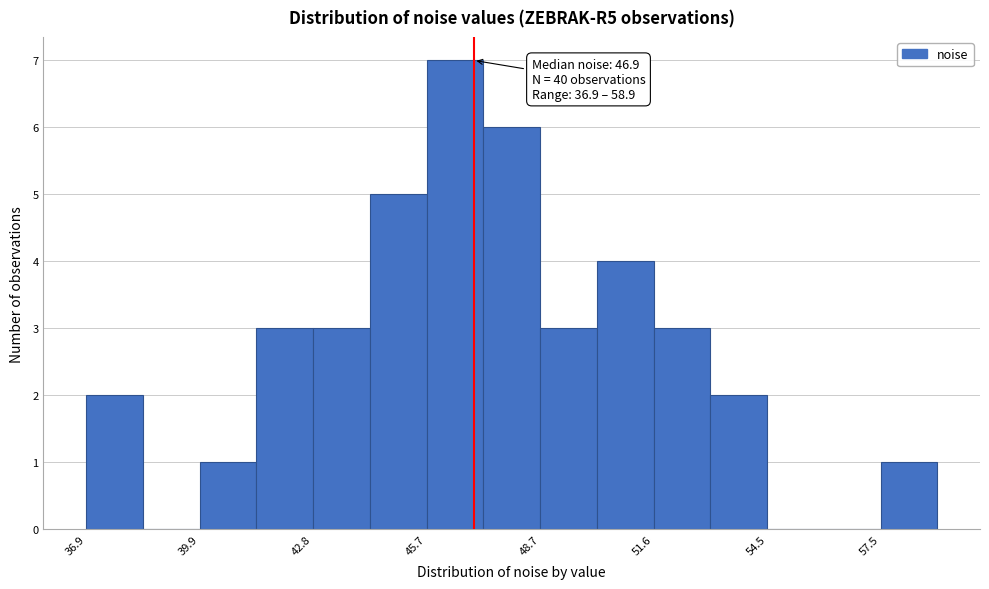

Around what value on the x-axis is the tallest bar? Give the approximate position of its centre, as read against the axis.

46.5